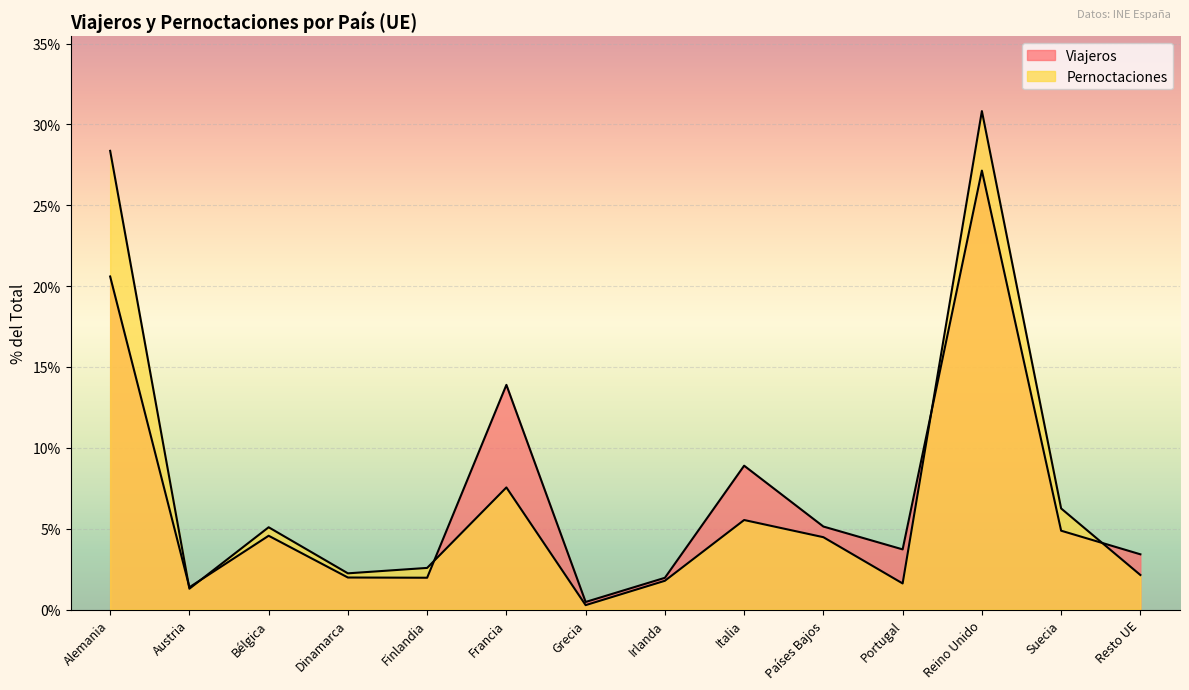

What is the value of the Viajeros point at the 1st from the left?

20.6